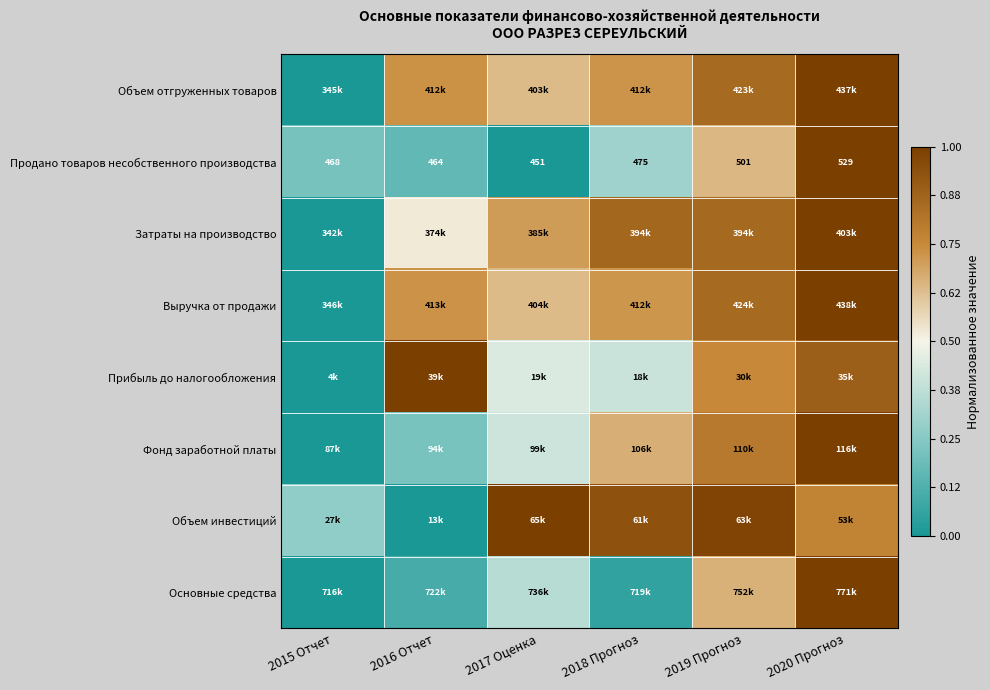

At which category is the sum across all series the highest?

2020 Прогноз